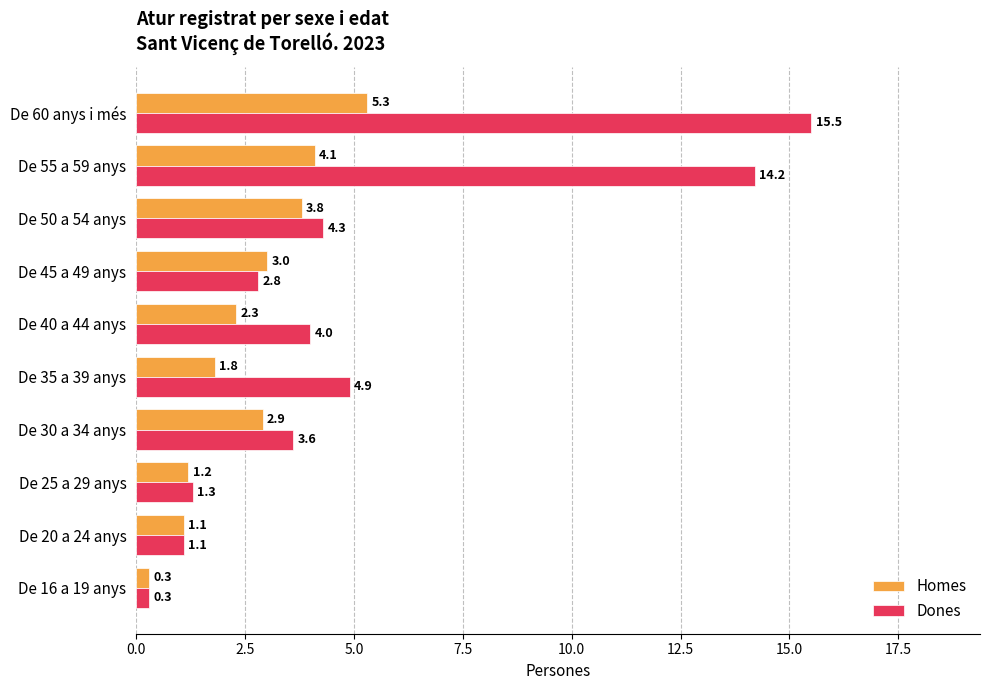

What is the total value across all series at De 45 a 49 anys?

5.8